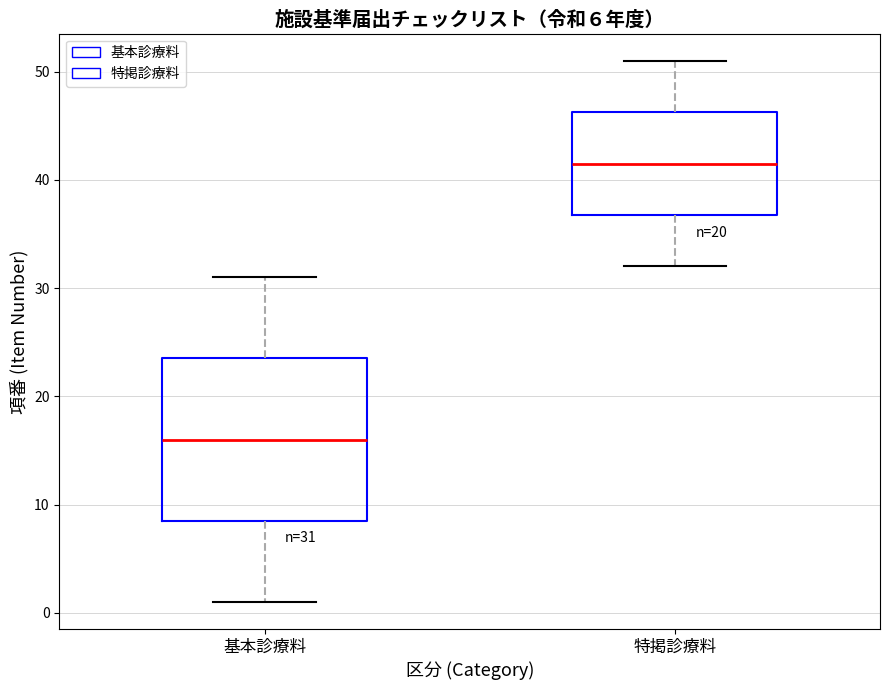

Which box's median line is the highest?

特掲診療料